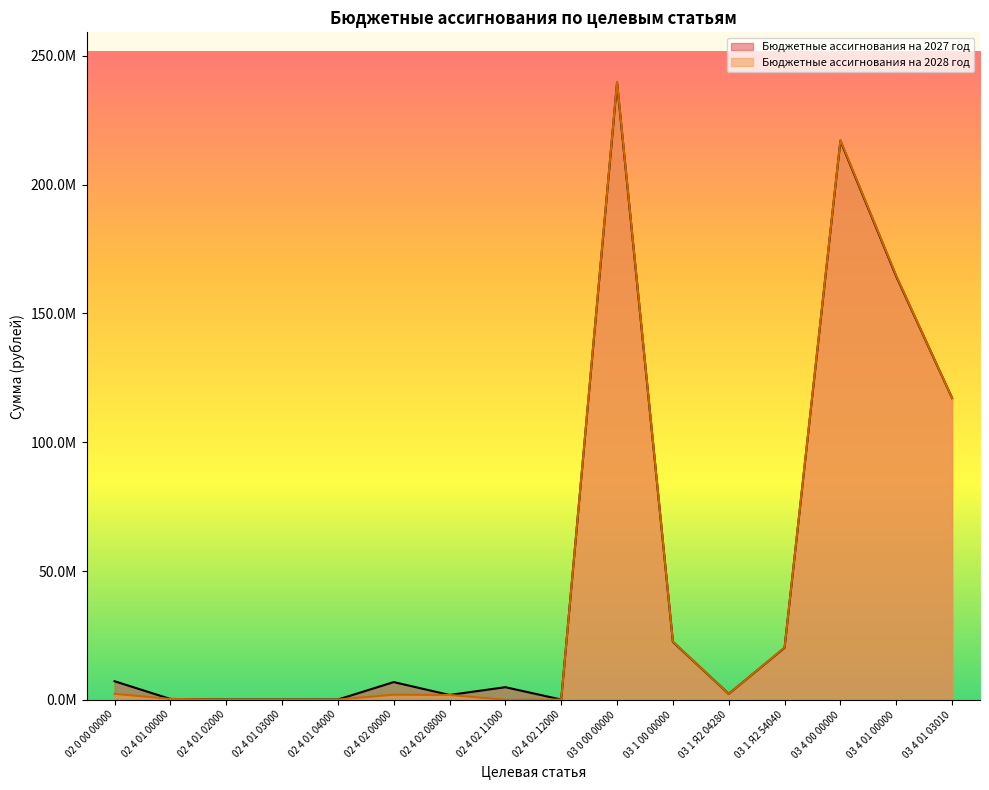

How many data points does each series have?

16